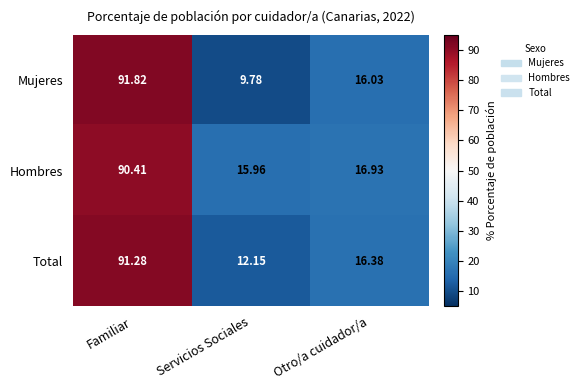

What is the difference between the highest and lowest values at Familiar?

1.4